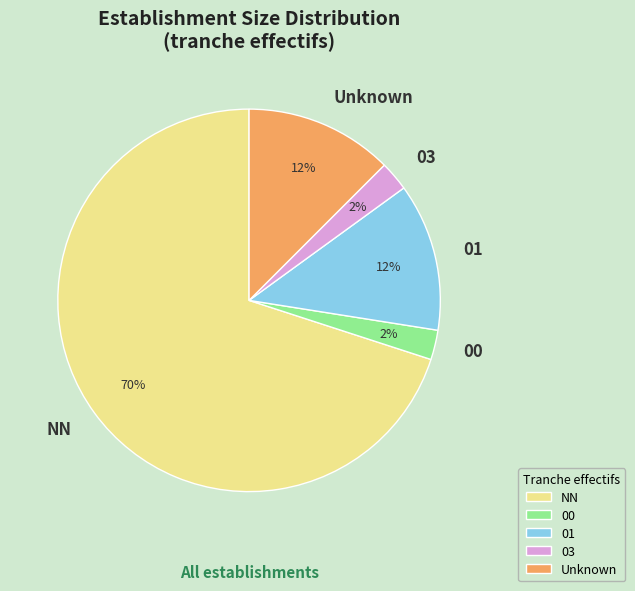

What is the majority slice?

NN